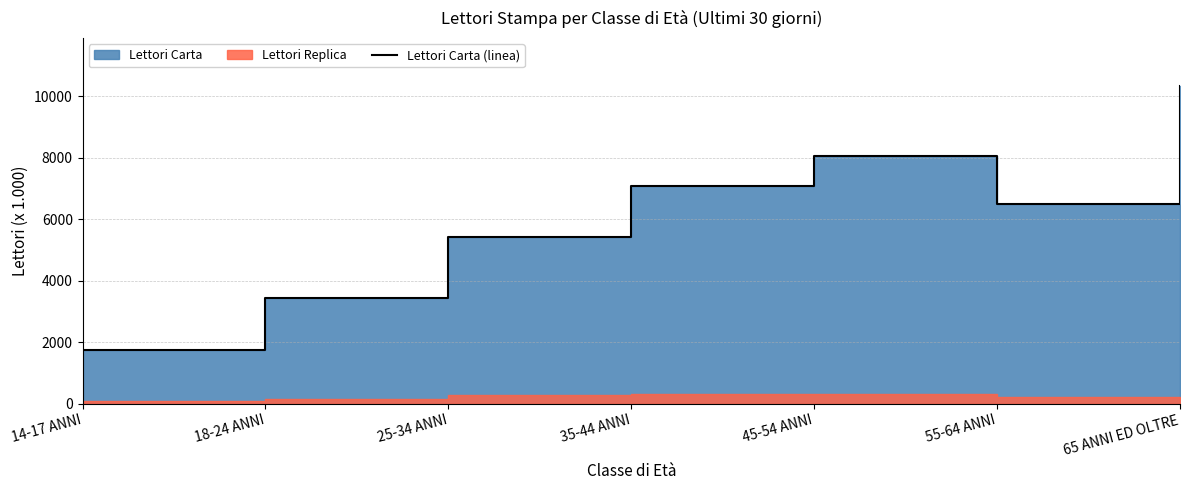

What is the change in value from 18-24 ANNI to 65 ANNI ED OLTRE?

+6922